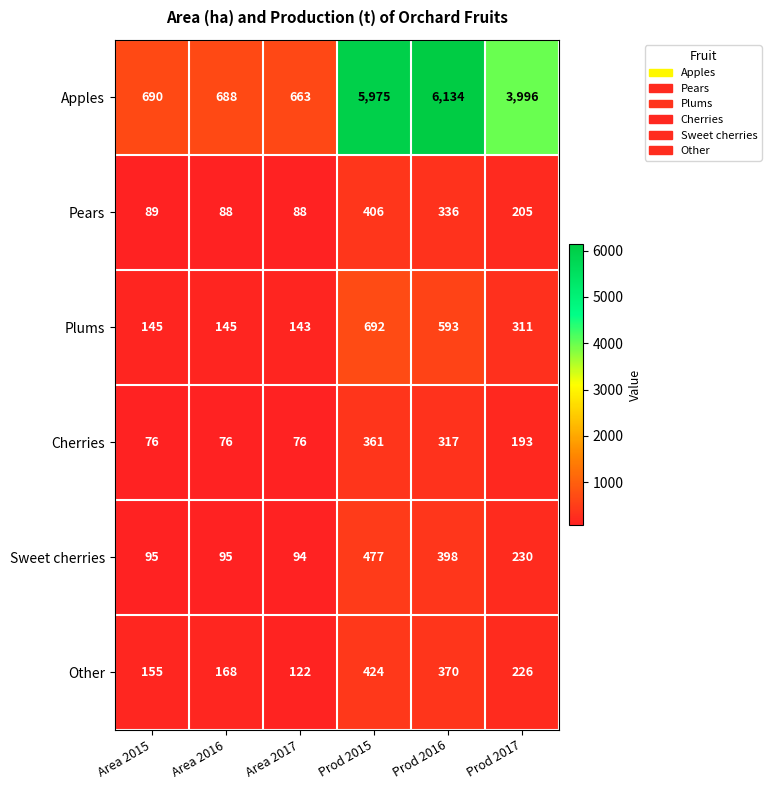

The value of Cherries at Area 2016 is 76. True or false?

True